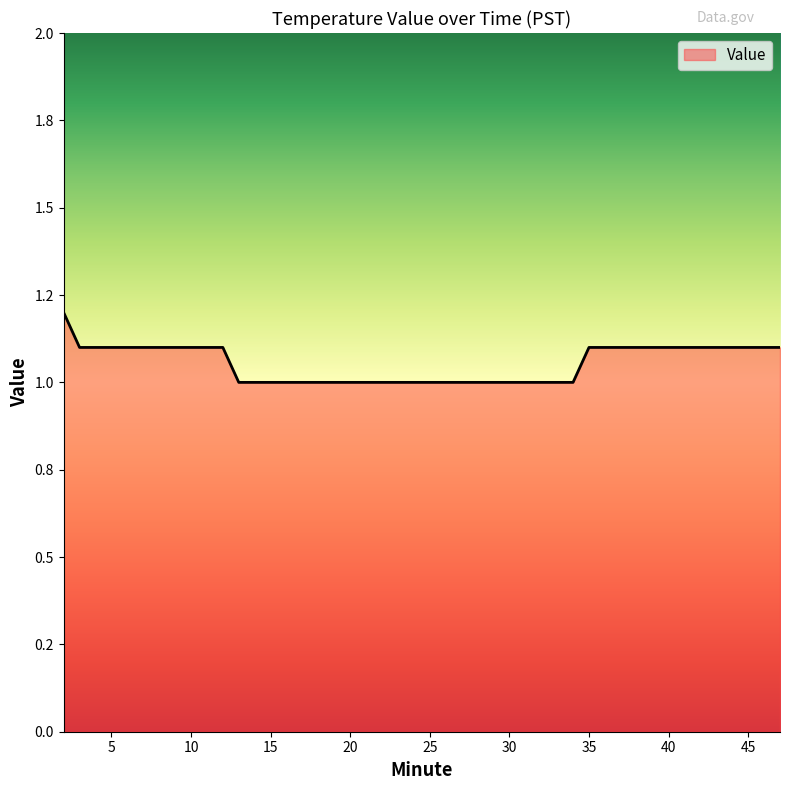

What is the sum of all values?

42.2